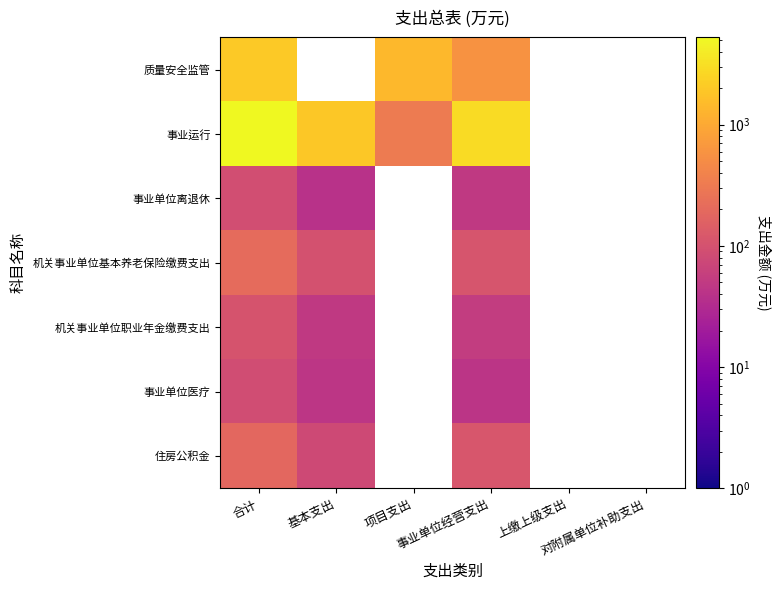

What is the maximum value shown in the chart?

5241.4